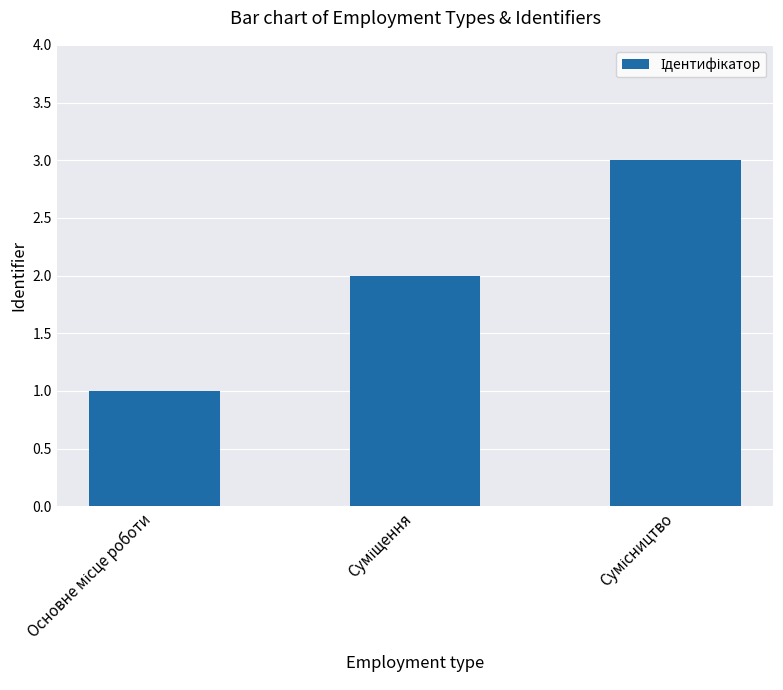

What is the greatest value displayed?

3